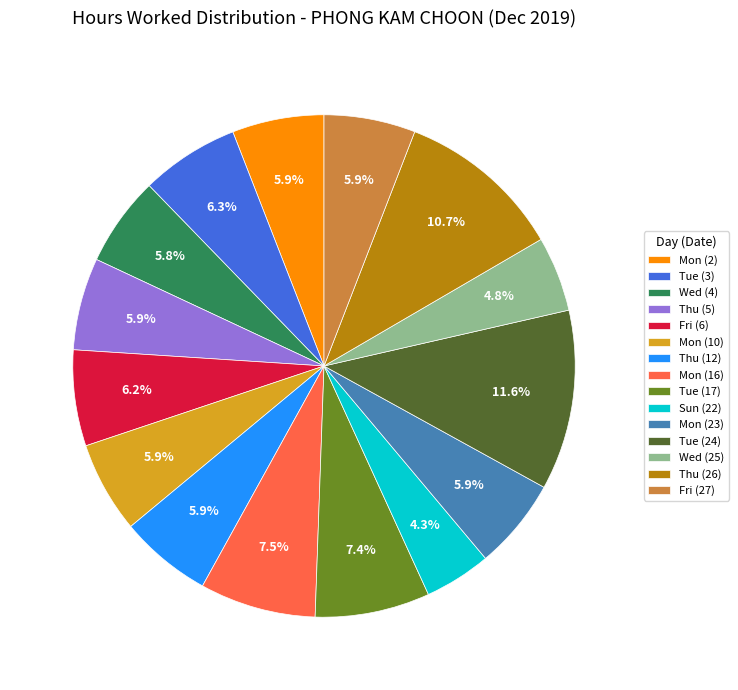

To the nearest percent, what is the difference between the largest and smallest slice percentages?

7%